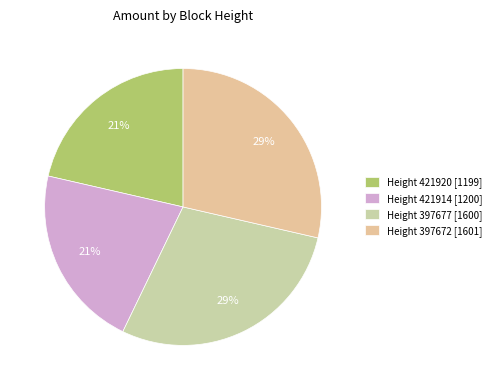

Count the number of slices in the pie.

4